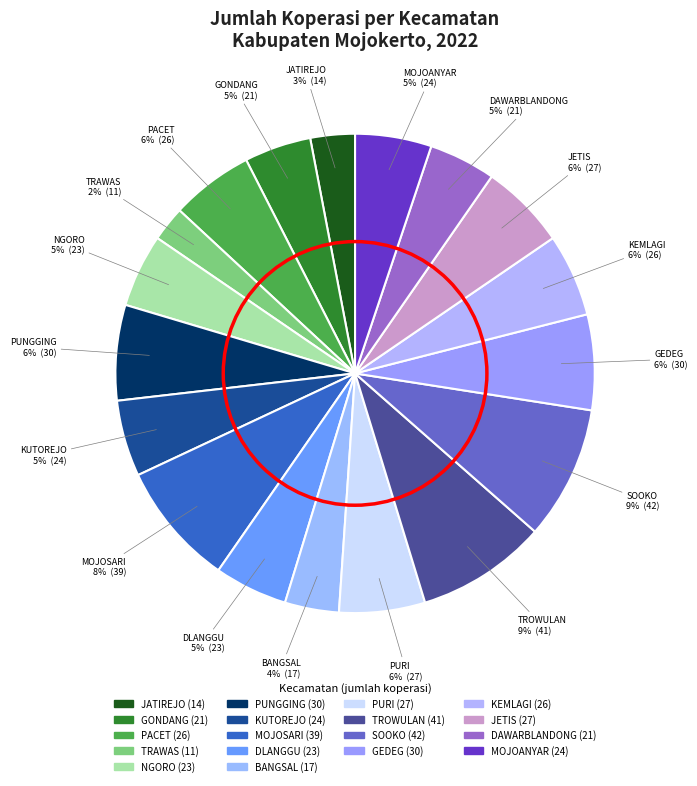

To the nearest percent, what percentage of the pie is MOJOSARI?

8%